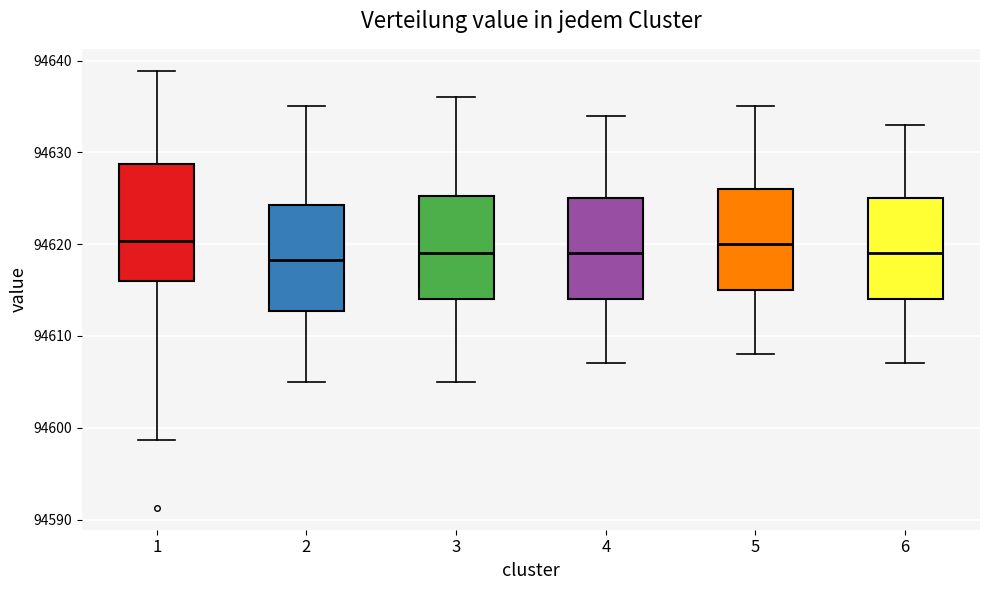

Where does the median line of the box at x = 6 sit on the y-axis? The values are not printed on the chart, so give them approximately, as read against the axis.

94619